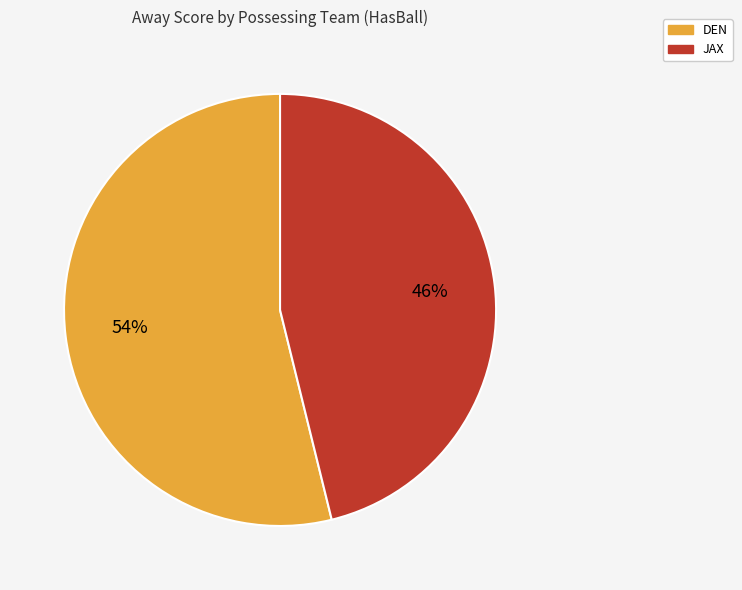

Is there a majority slice in this chart?

Yes